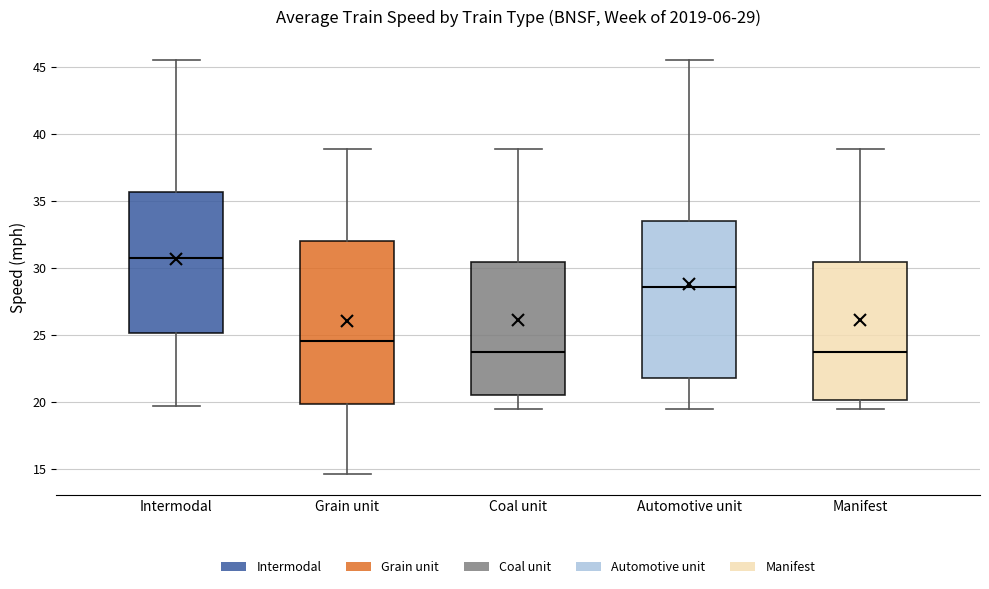

Which box's median line is the highest?

Intermodal